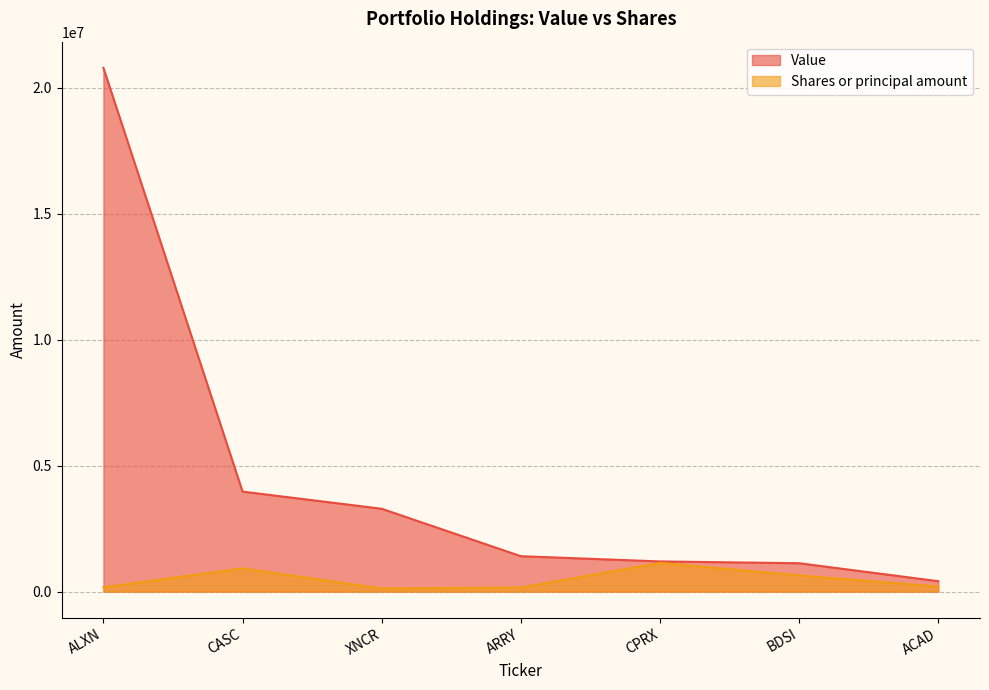

Is the value of Value at BDSI greater than the value of Shares or principal amount at CPRX?

No